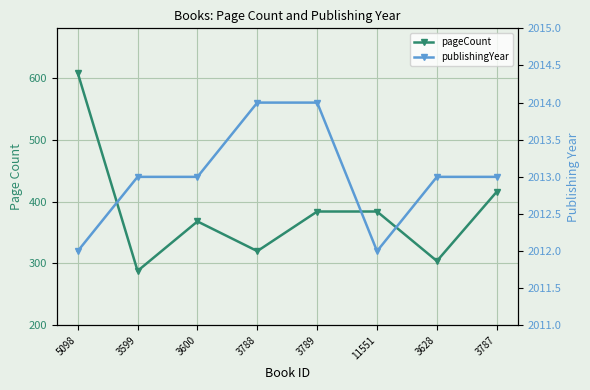

What is the difference between the maximum and minimum values in the pageCount series?

320